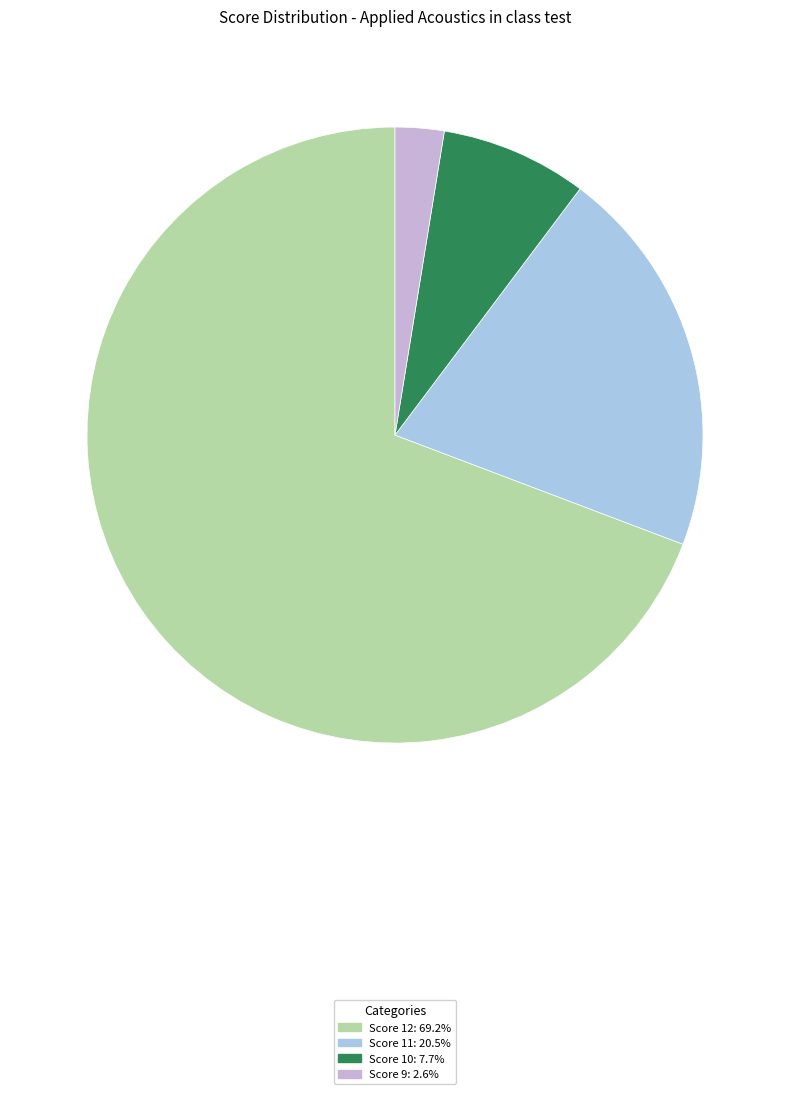

Is there a majority slice in this chart?

Yes